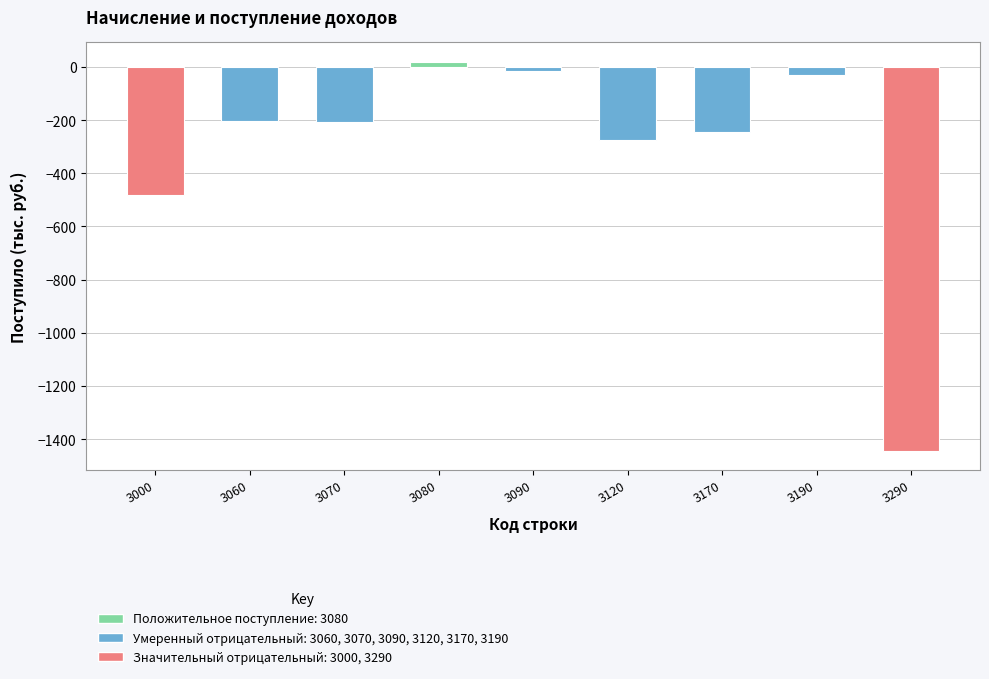

How many bars are there in total?

9